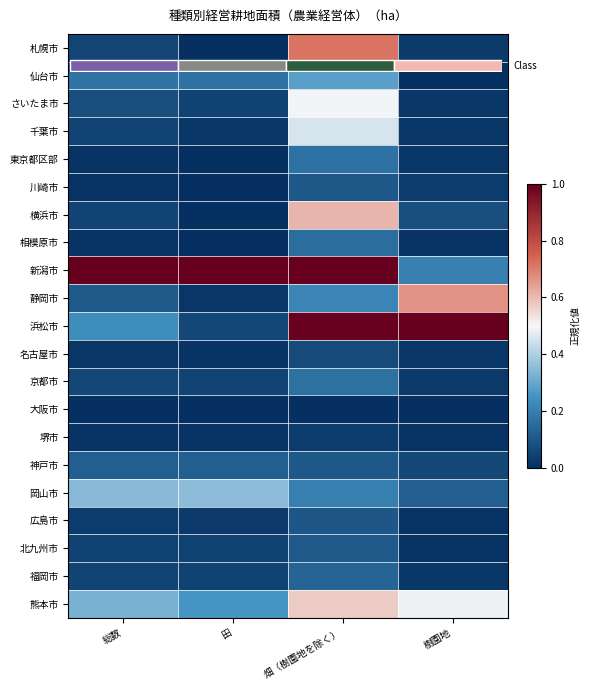

At which label does 北九州市 reach its minimum?

樹園地